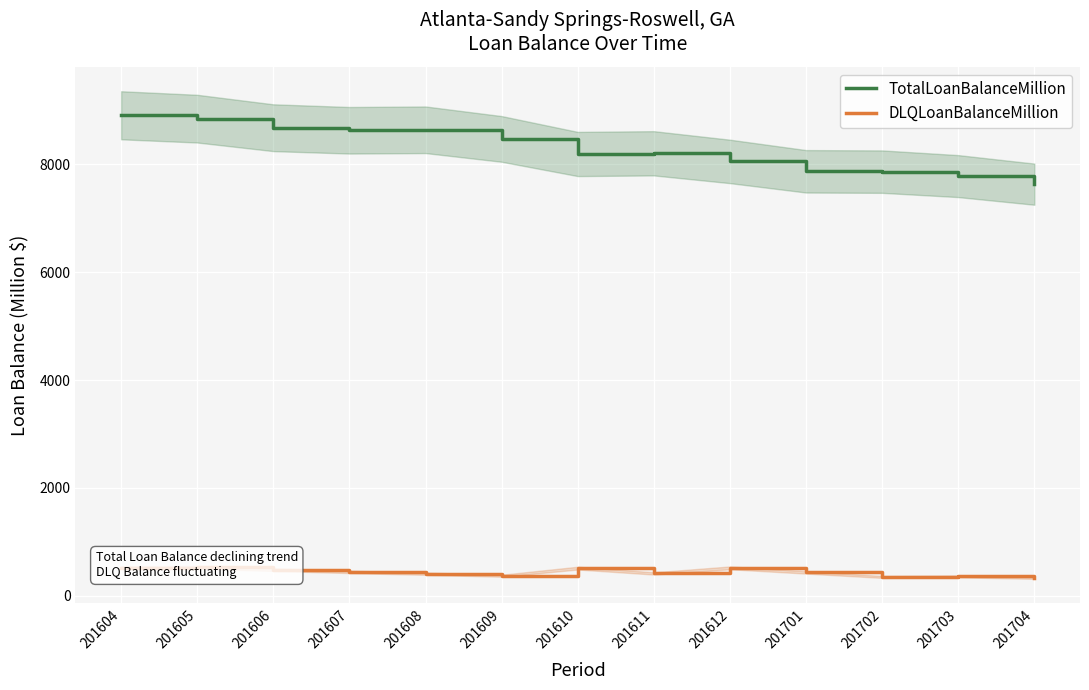

Reading left to right, list all the values displayed in this chart.

TotalLoanBalanceMillion: 201604=8903.4	201605=8840.7	201606=8673.0	201607=8625.5	201608=8634.8	201609=8465.4	201610=8186.4	201611=8199.1	201612=8048.8	201701=7865.6	201702=7859.6	201703=7776.8	201704=7627.4
DLQLoanBalanceMillion: 201604=525.6	201605=530.8	201606=487.0	201607=445.6	201608=411.8	201609=374.4	201610=515.3	201611=417.1	201612=520.3	201701=435.8	201702=352.3	201703=362.9	201704=333.0